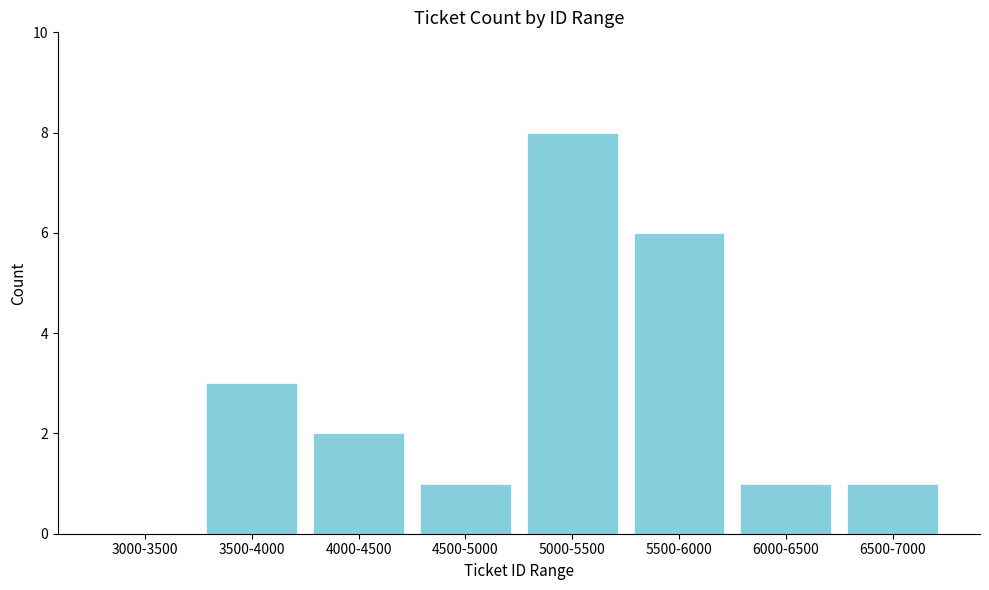

Reading left to right, extract all data points from this chart.

3000-3500=0	3500-4000=3	4000-4500=2	4500-5000=1	5000-5500=8	5500-6000=6	6000-6500=1	6500-7000=1